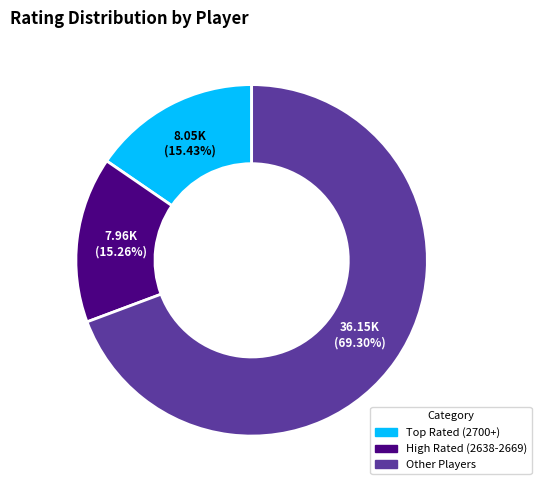

Which category has the biggest portion of the pie?

Other Players